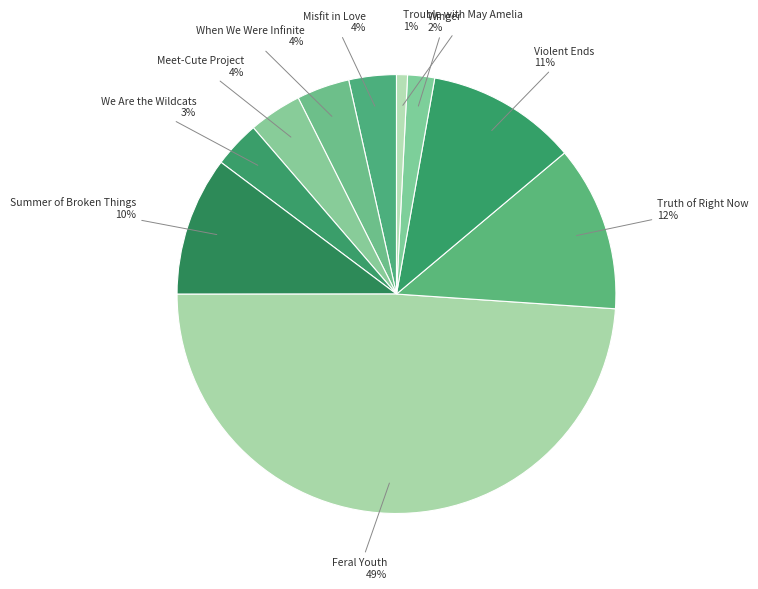

Between Violent Ends and Feral Youth, which is larger?

Feral Youth